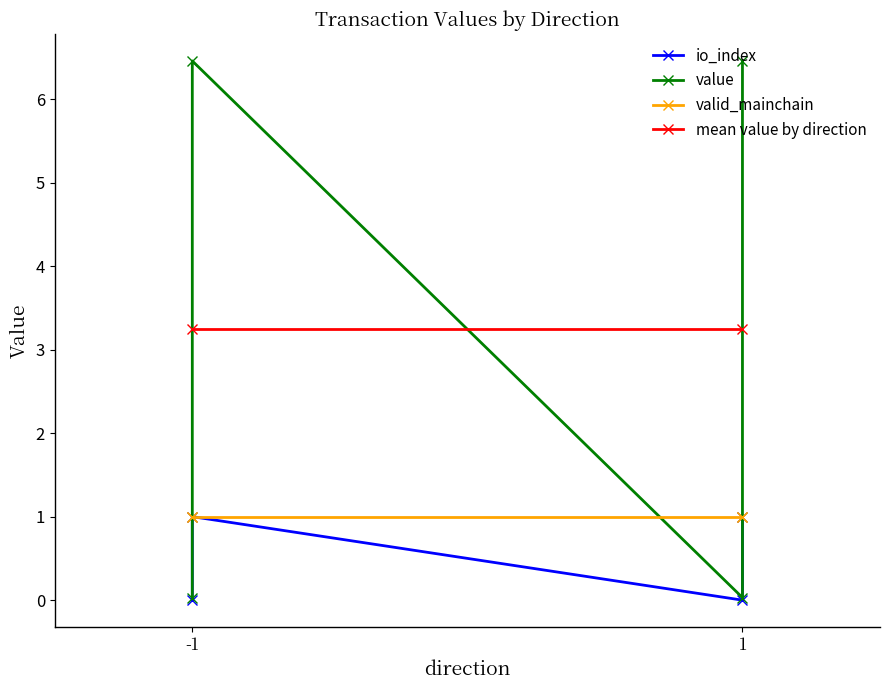

Where is io_index nearest to the value 0?

-1